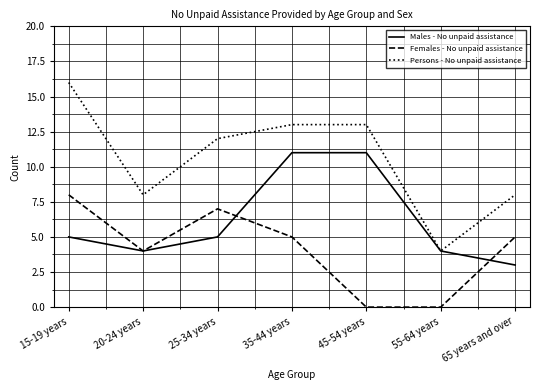

True or false: Females - No unpaid assistance has more than 2 points higher than both neighbors.

False